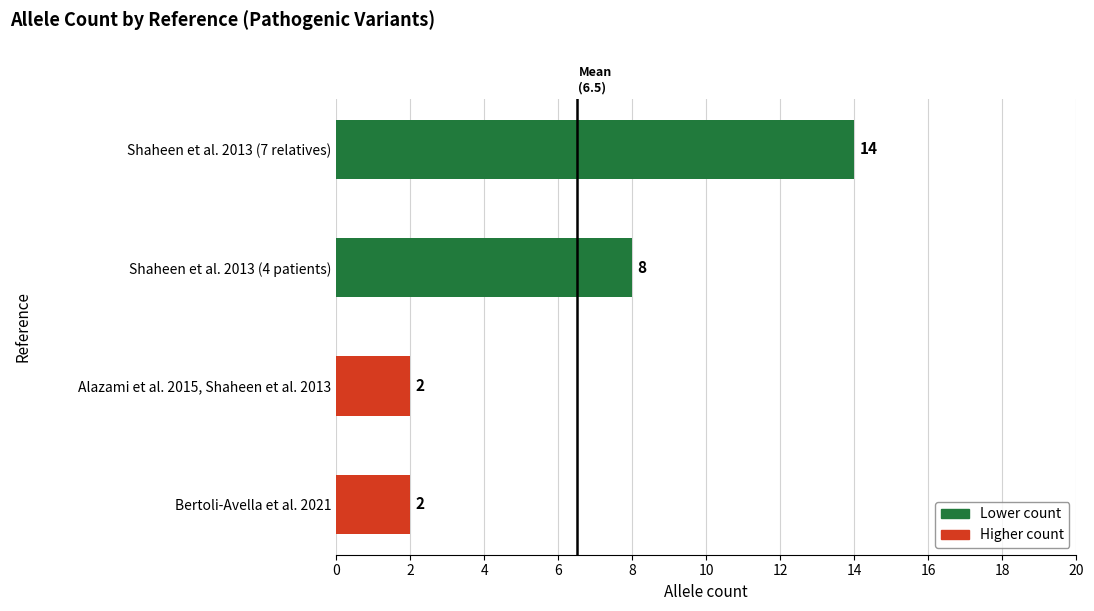

The value at Alazami et al. 2015, Shaheen et al. 2013 is 2. True or false?

True